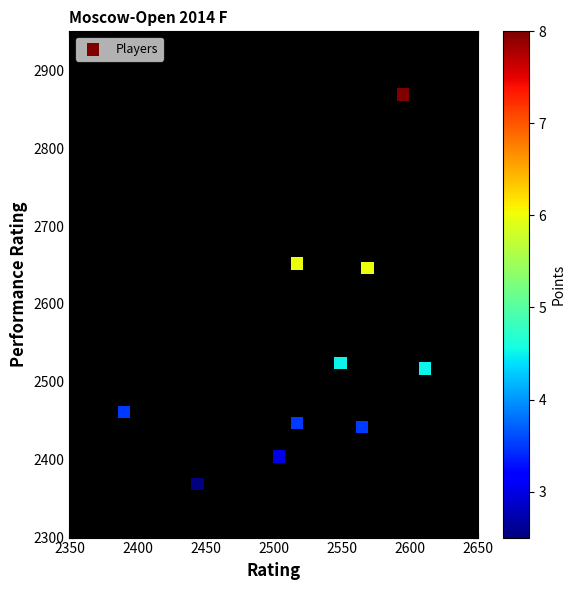

What is the range of X values (max minus min)?

221